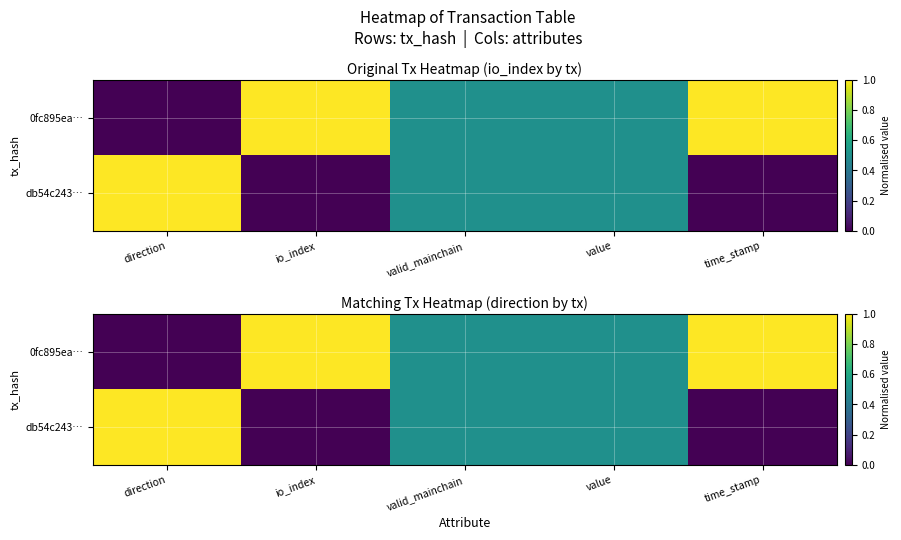

What is the approximate value of 0fc895ea… at valid_mainchain?

0.5